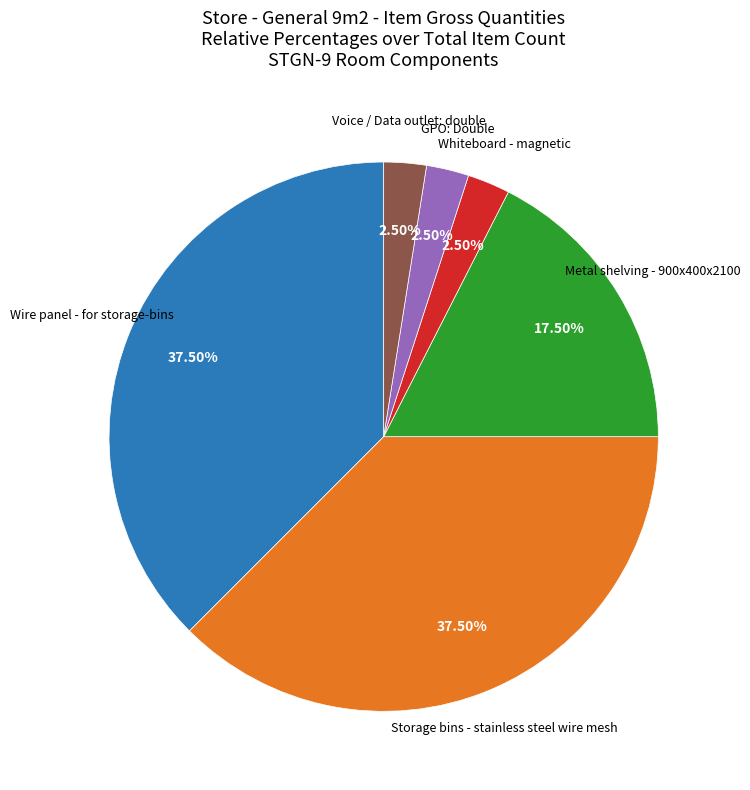

Is there any slice that represents more than half of the pie?

No